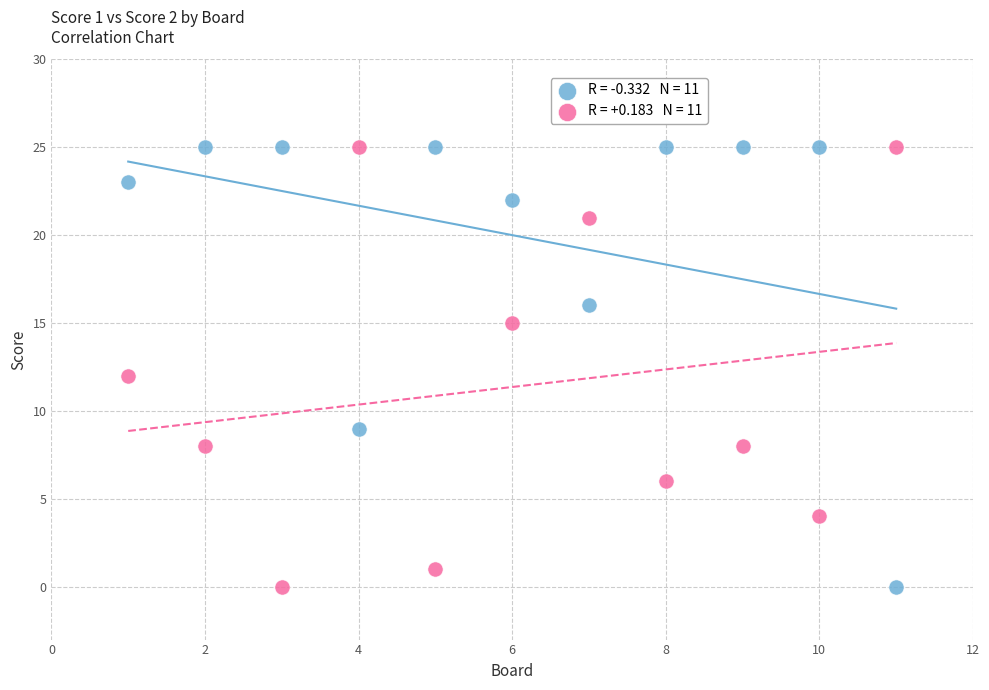

Across all data points, what is the range of Y values (max minus min)?

25